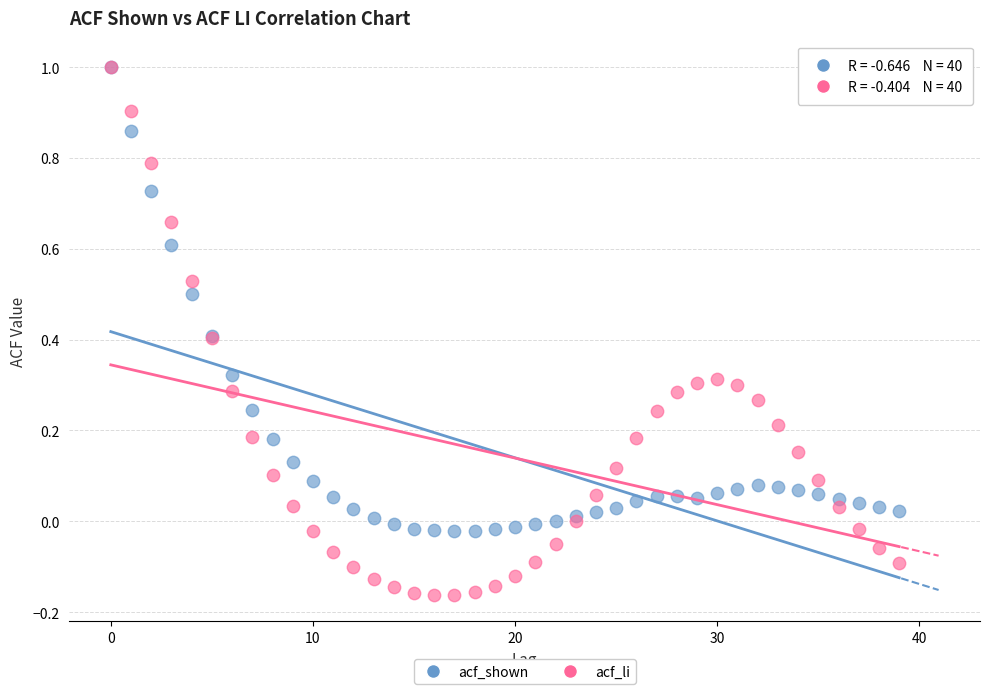

What are all the series names shown in the legend?

acf_shown, acf_li